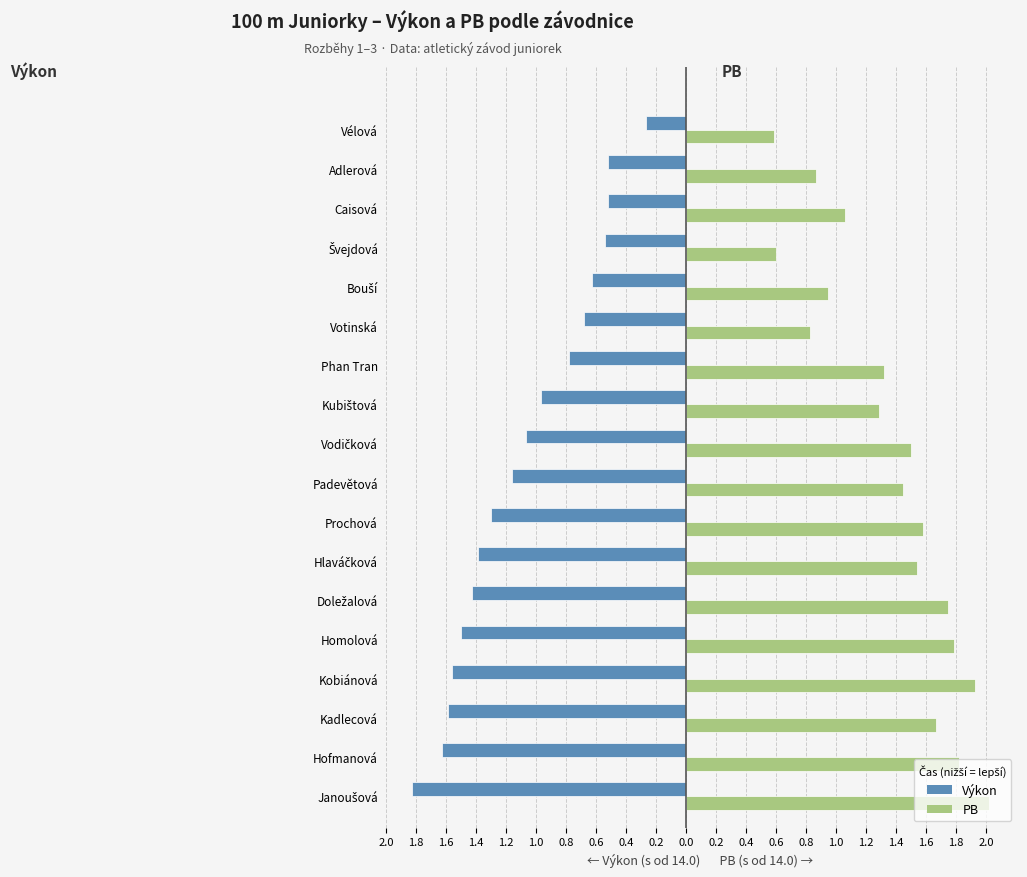

What are all the series names shown in the legend?

Výkon, PB